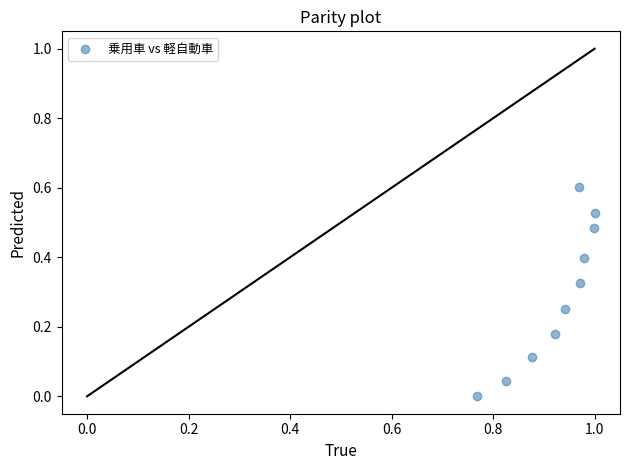

What is the average X value?

0.9